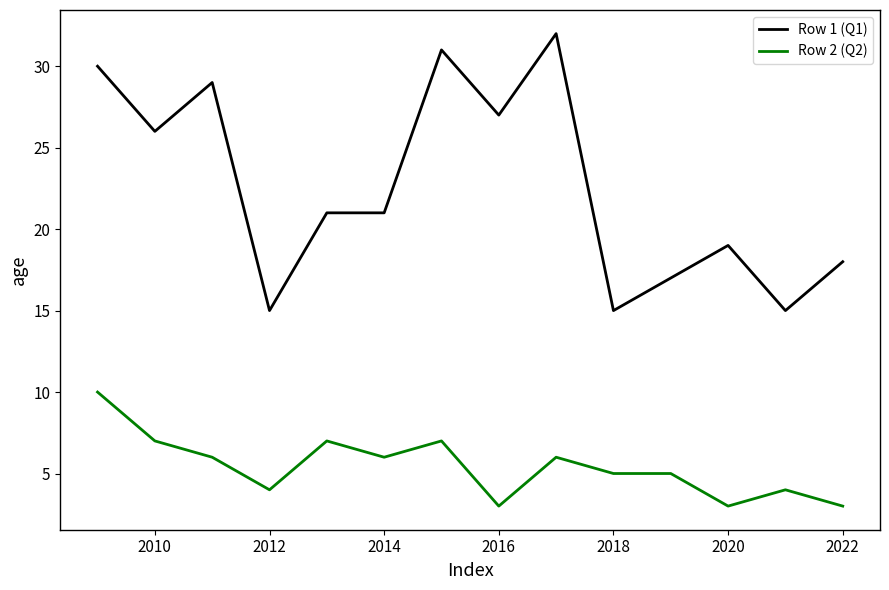

Rank the series by their average value, from highest to lowest.

Row 1 (Q1), Row 2 (Q2)